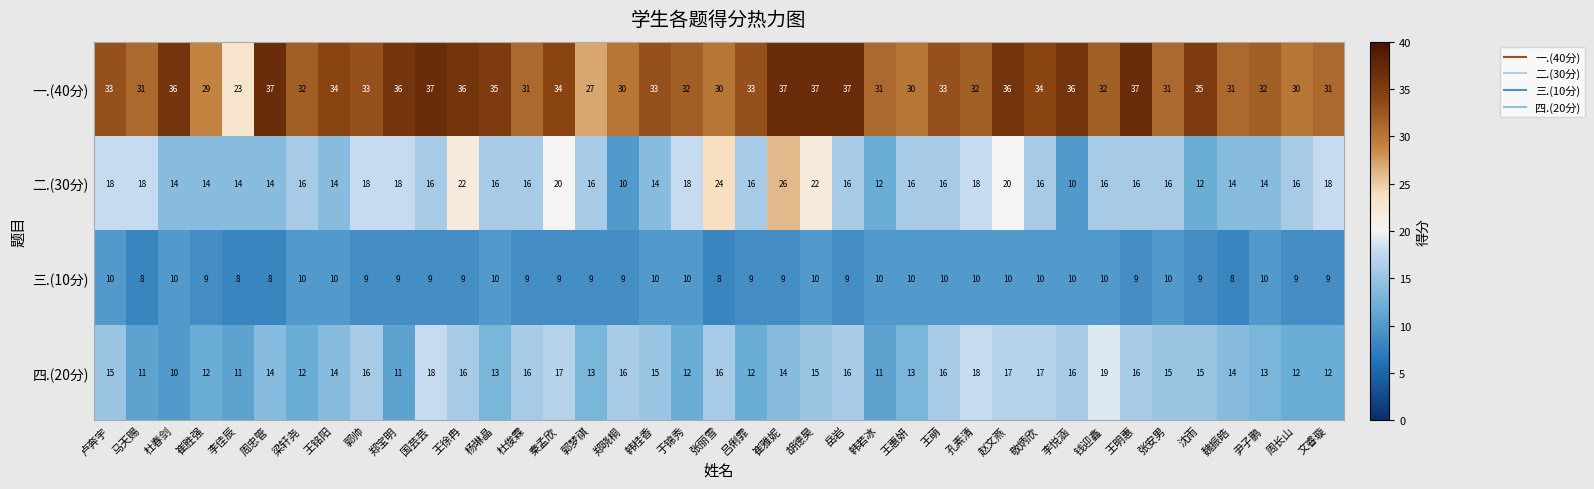

How many 二.(30分) values are between 14 and 18?

29